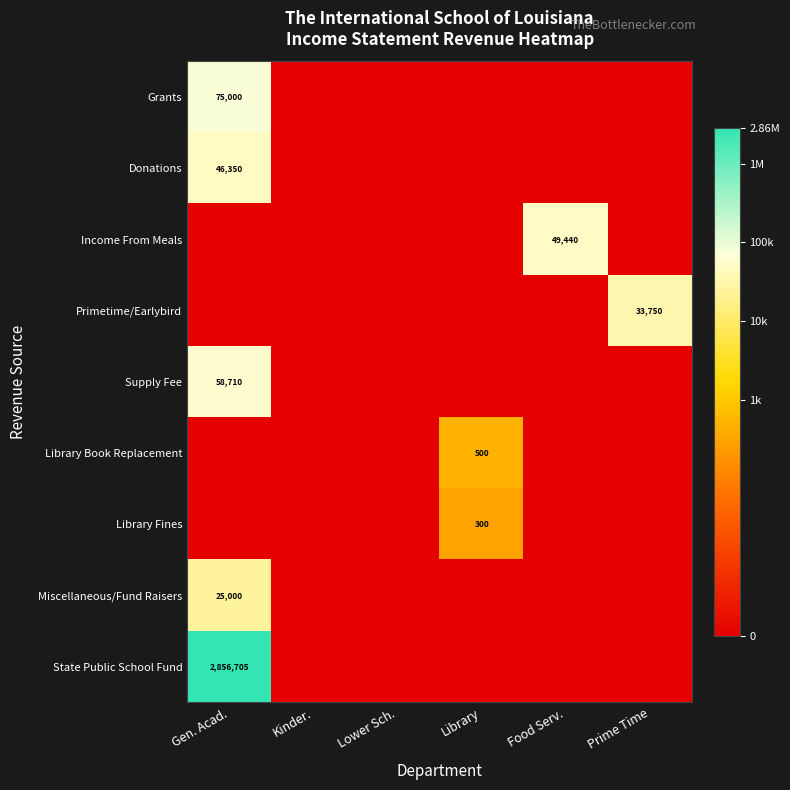

Is it true that Primetime/Earlybird equals 12086 at Prime Time?

False